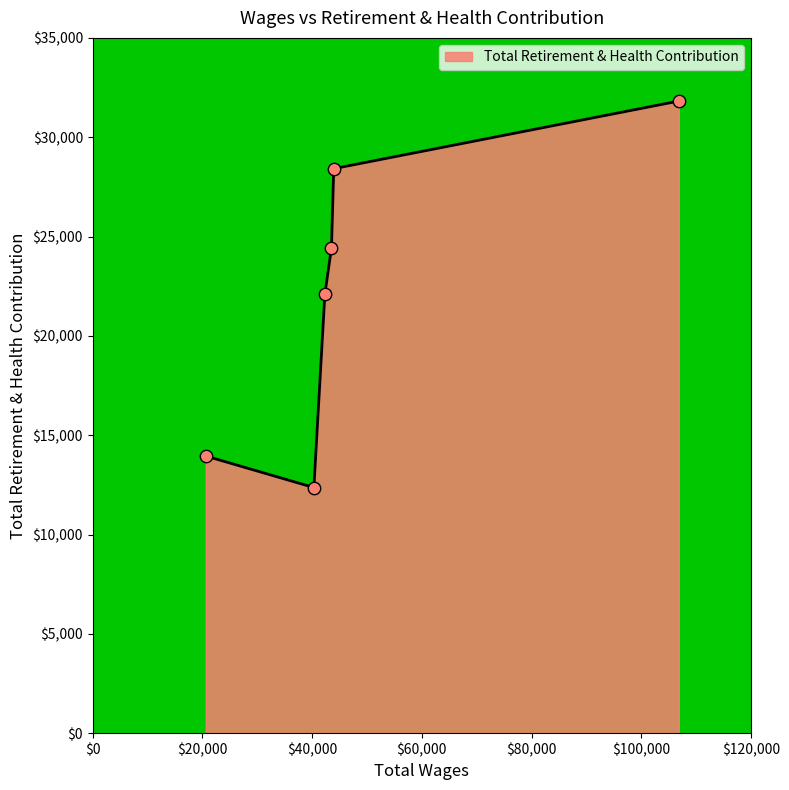

What is the average value?

22178